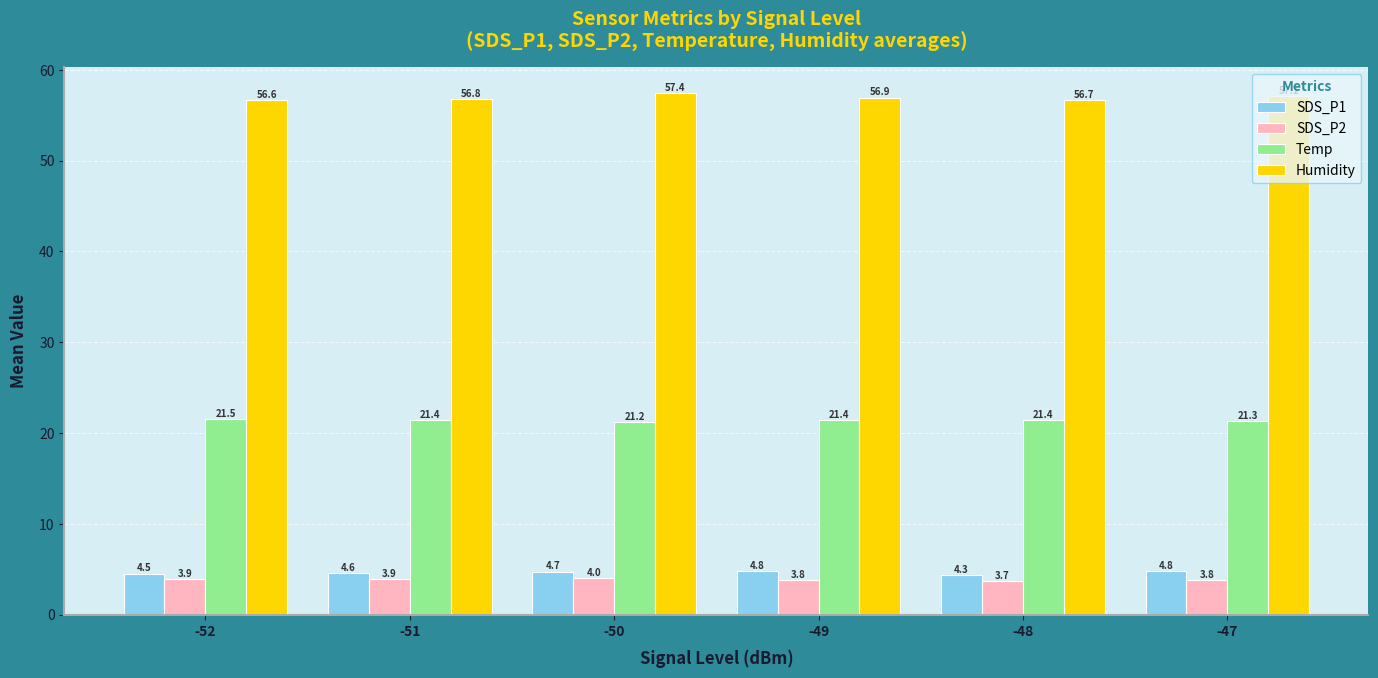

Which series has the widest spread of values?

Humidity